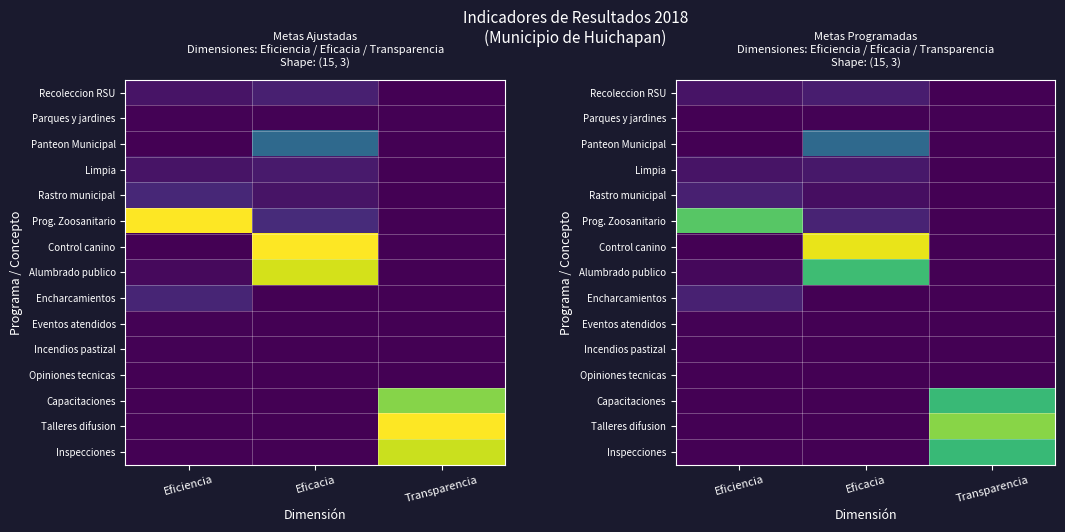

What is the total value across all series at Eficiencia?

1.1